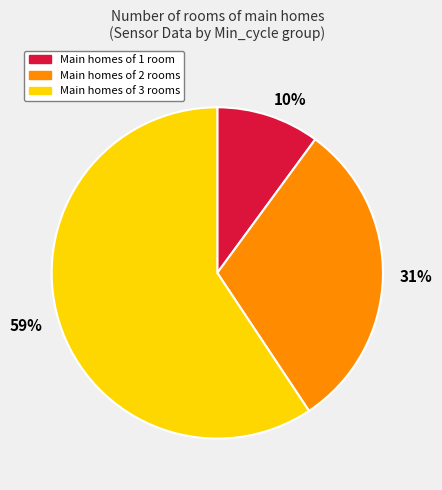

Which category accounts for the majority?

59%